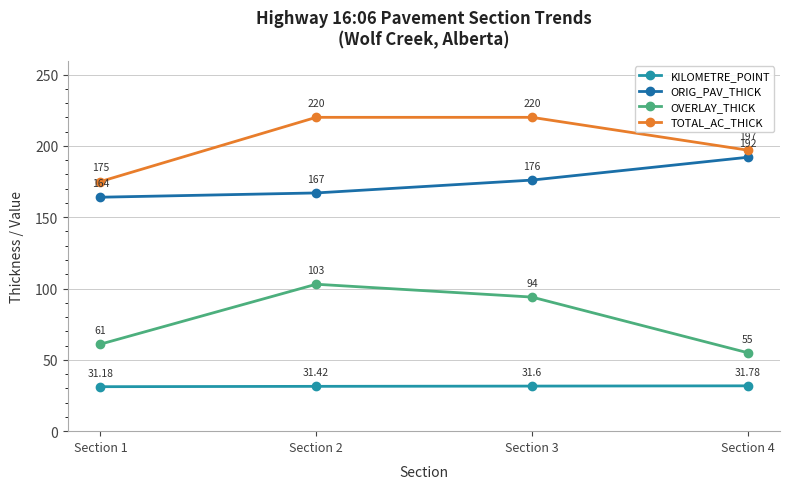

What is the difference between the highest and lowest values at Section 2?

188.6